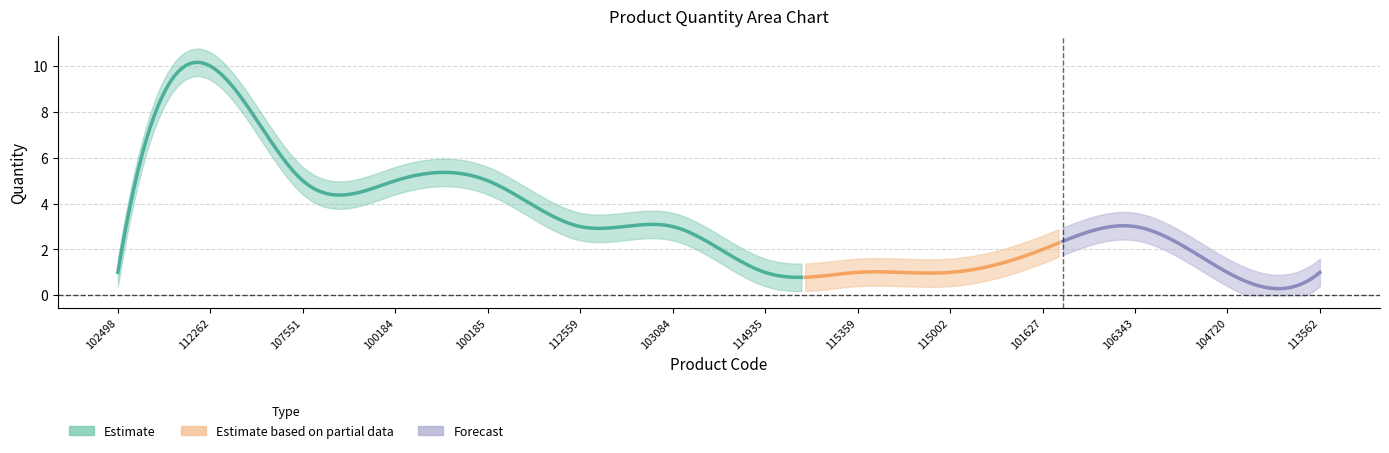

What is the label of the 3rd point from the right?

106343